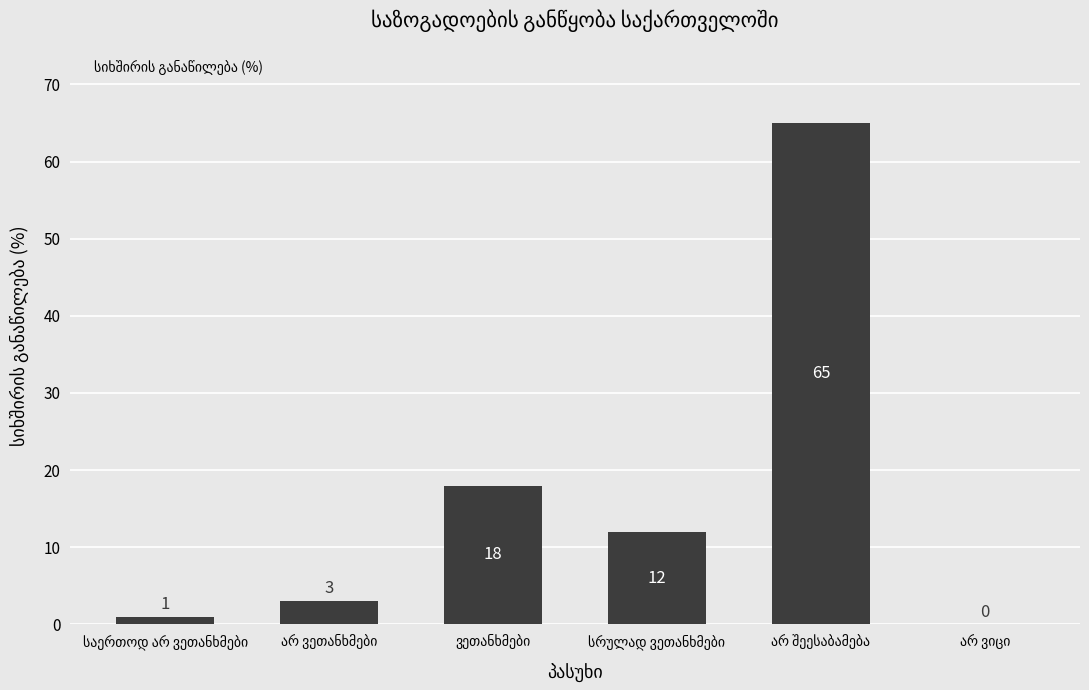

What is the maximum value shown in the chart?

65